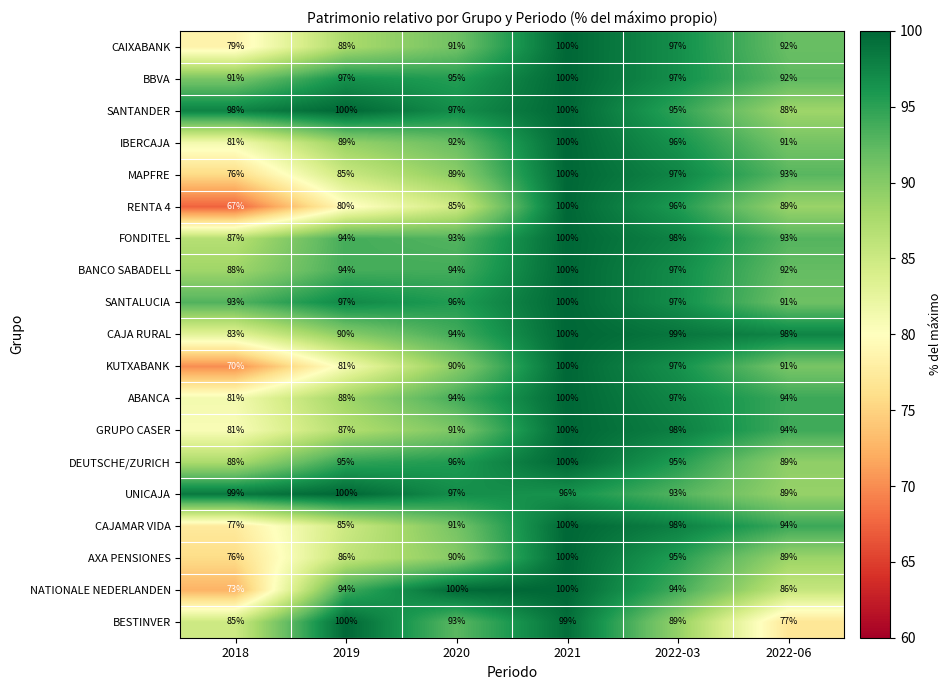

Is it true that BESTINVER equals 100 at 2019?

True